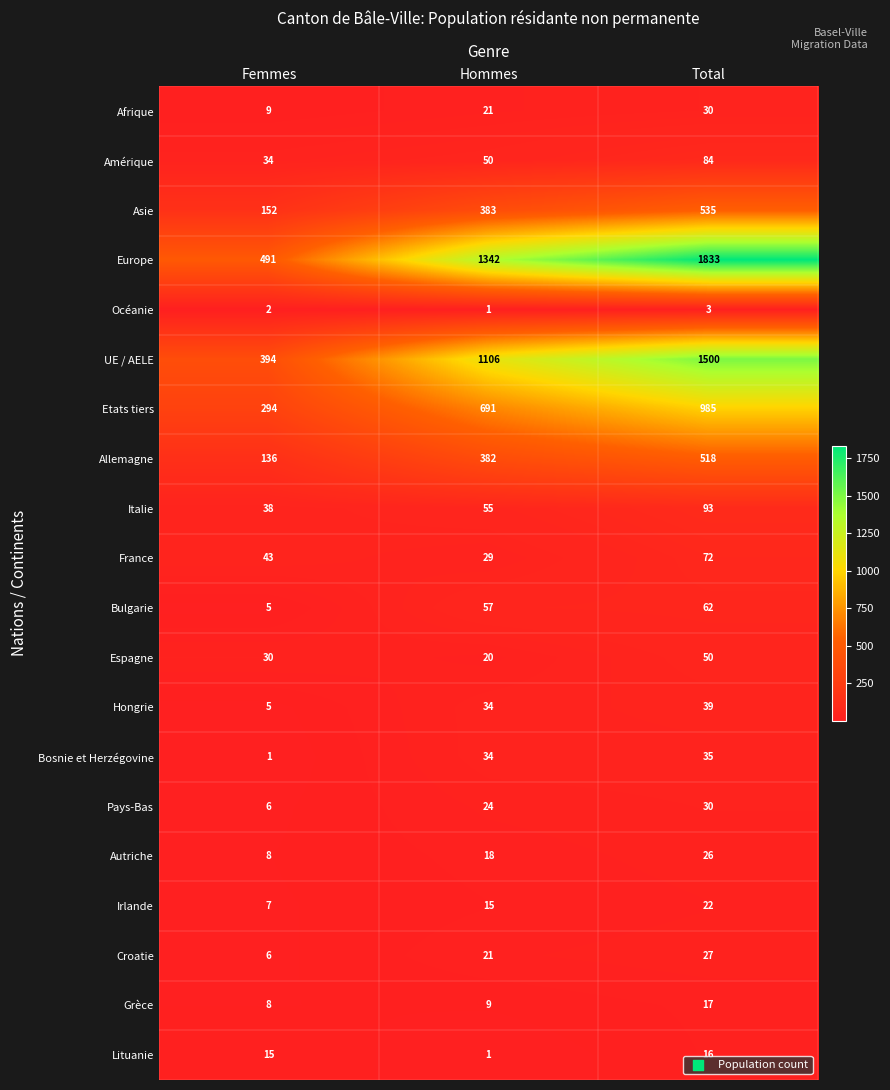

At which category is the sum across all series the highest?

Total